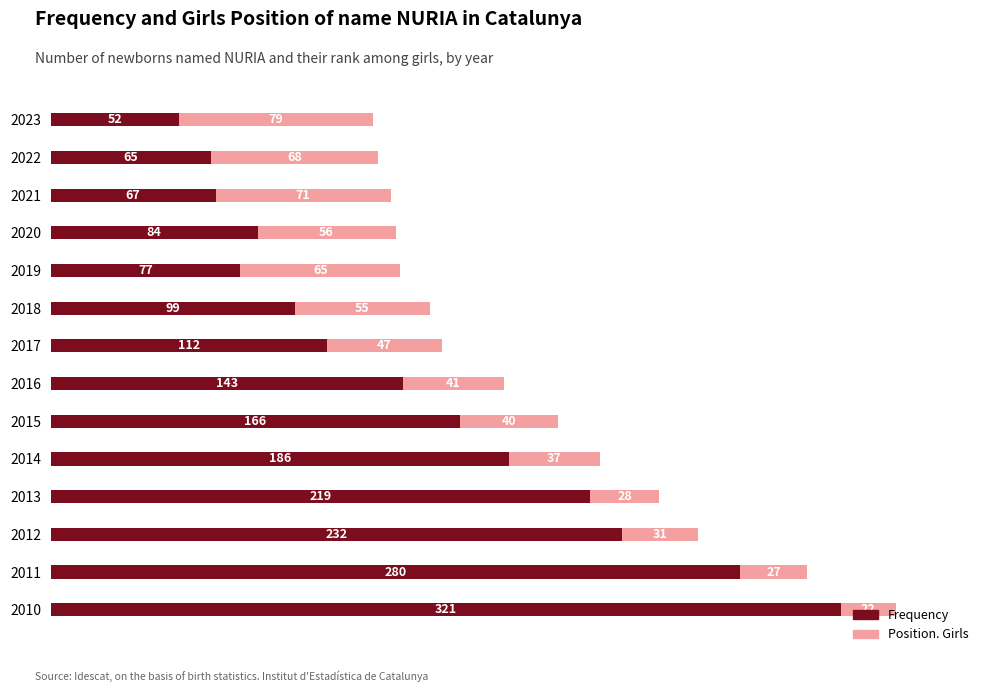

The value of Frequency at 2012 is 232. True or false?

True